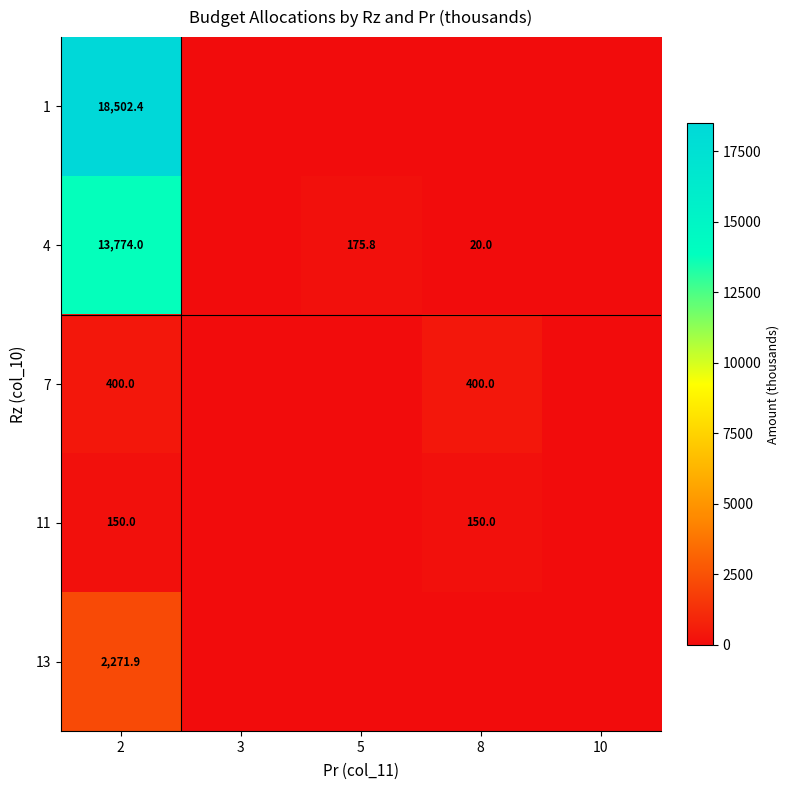

What is the difference between the highest and lowest values at 5?

175.8